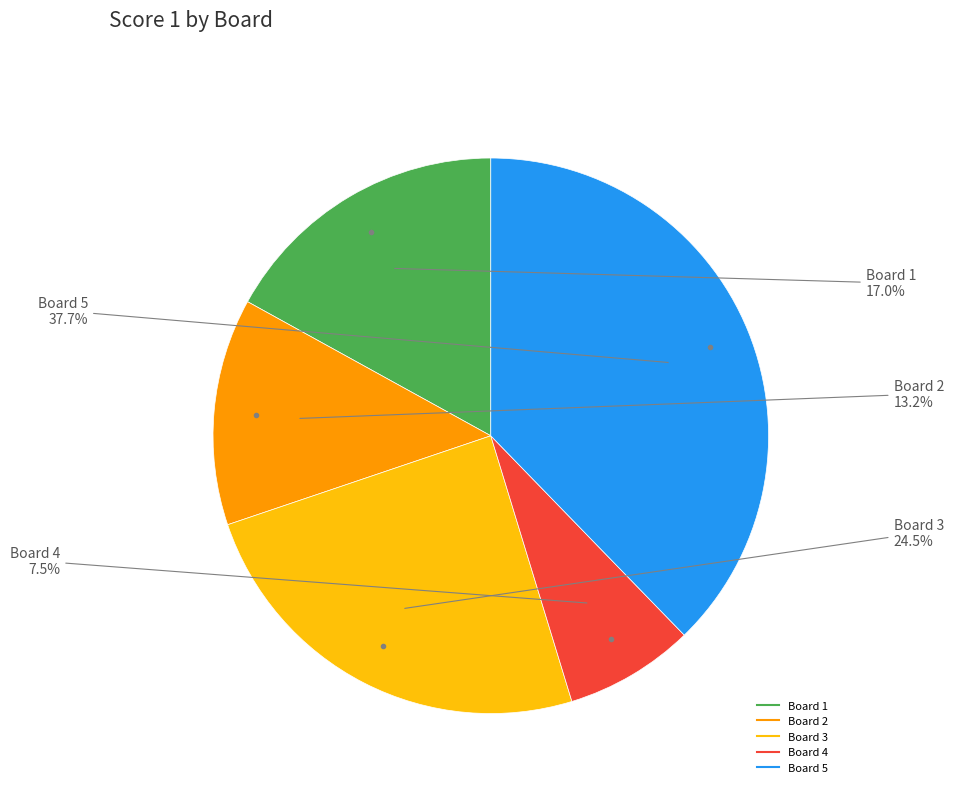

What percentage is the Board 5 slice, to the nearest percent?

38%